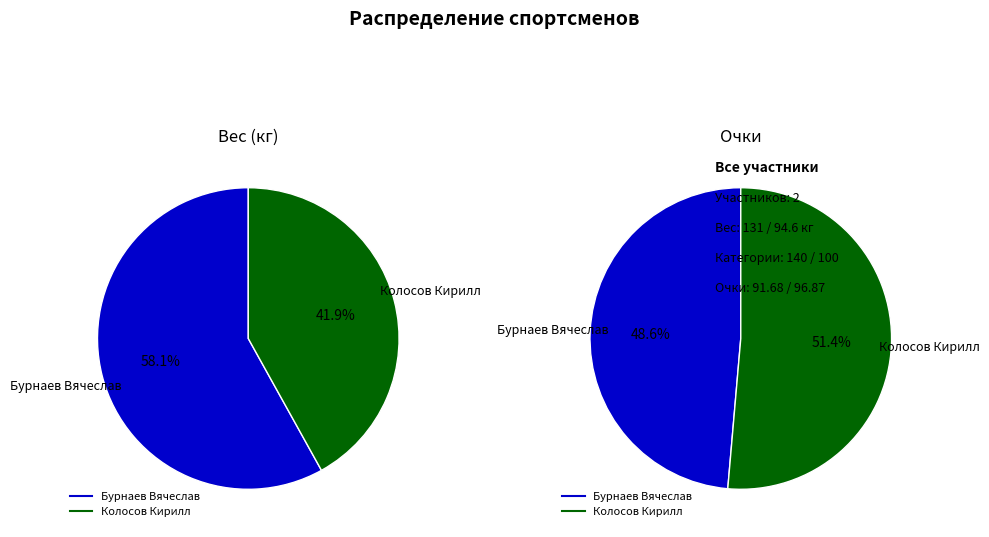

Which slice is the largest?

Бурнаев Вячеслав